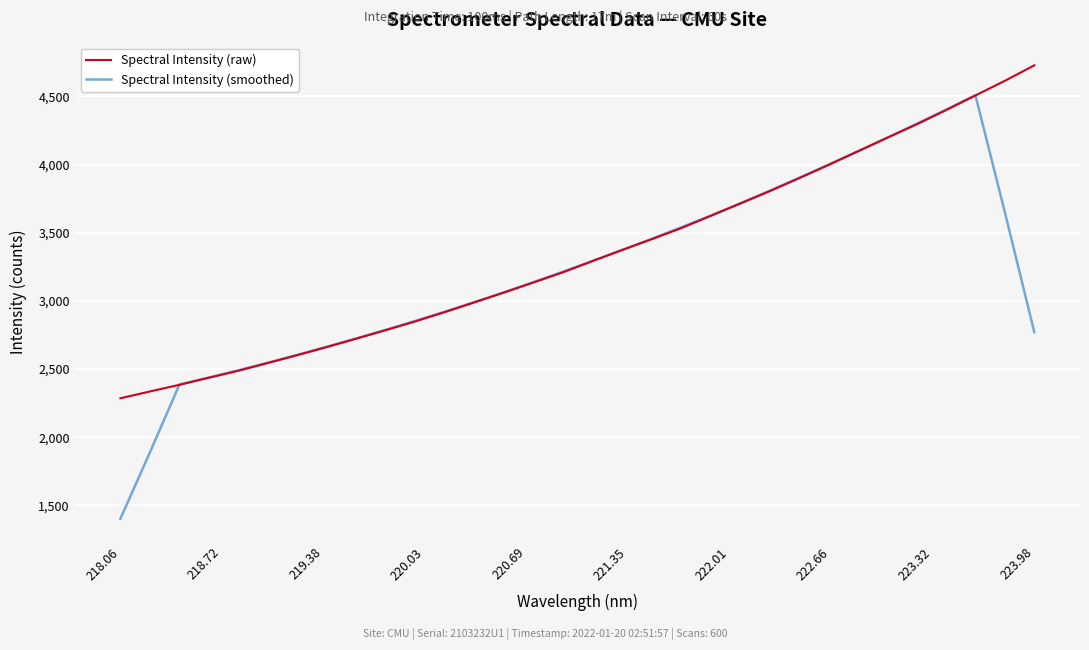

What is the minimum value shown in the chart?

1400.9